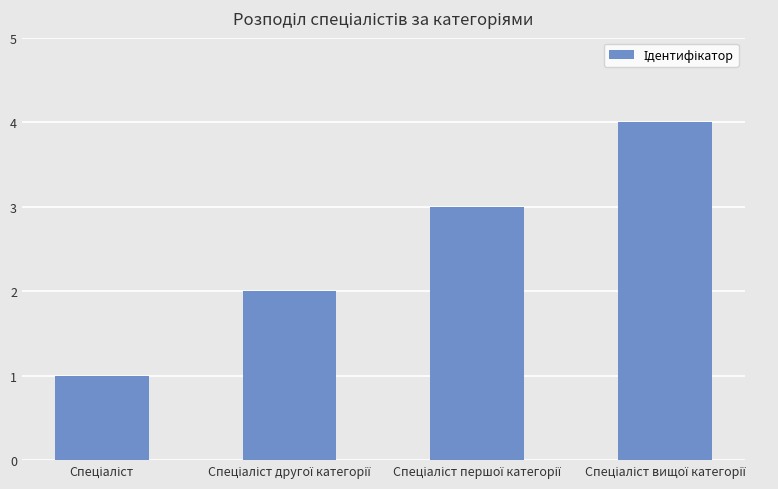

What is the sum of all values?

10